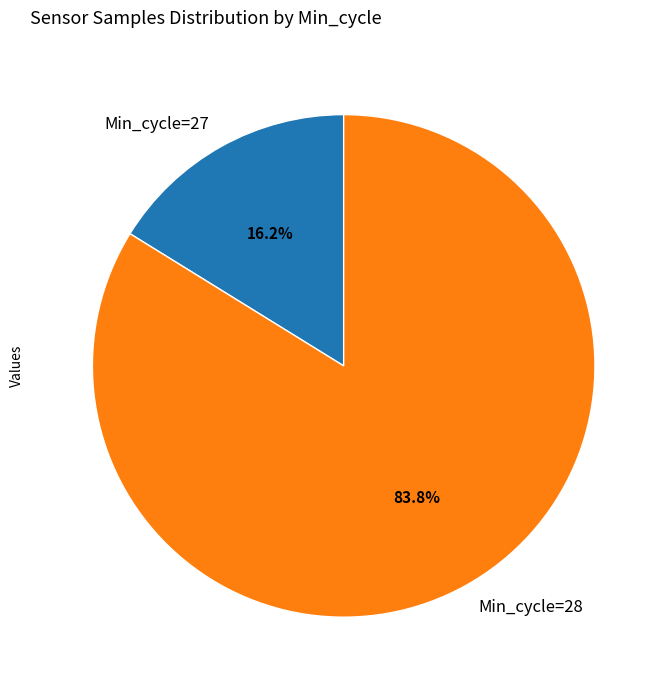

How many slices are in this pie chart?

2